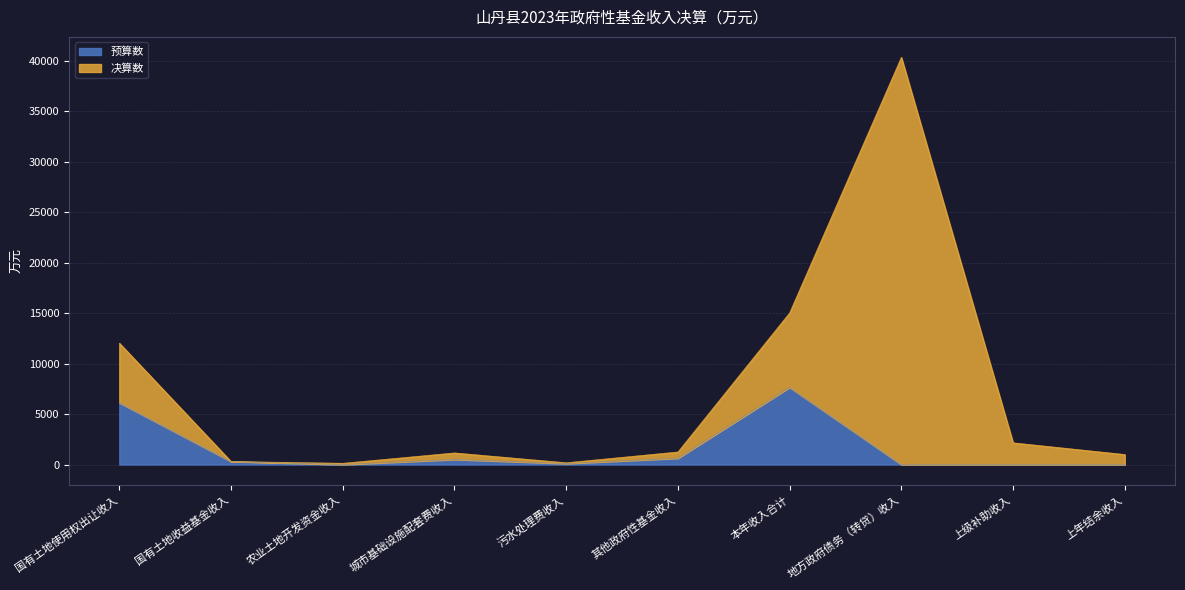

What is the maximum value for 预算数?

7651